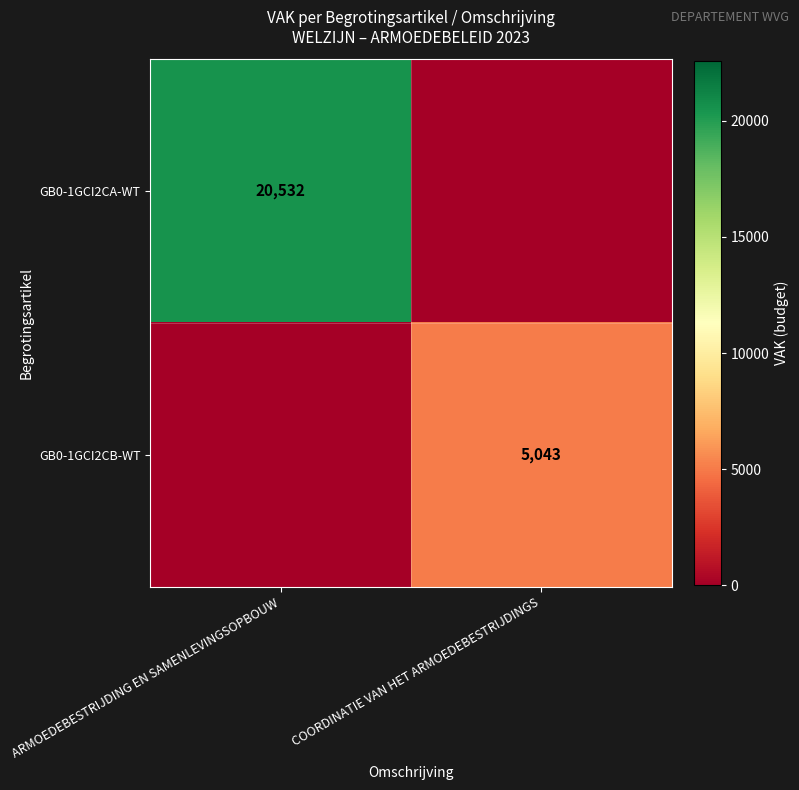

True or false: GB0-1GCI2CB-WT has a value of 5043 at COORDINATIE VAN HET ARMOEDEBESTRIJDINGS.

True